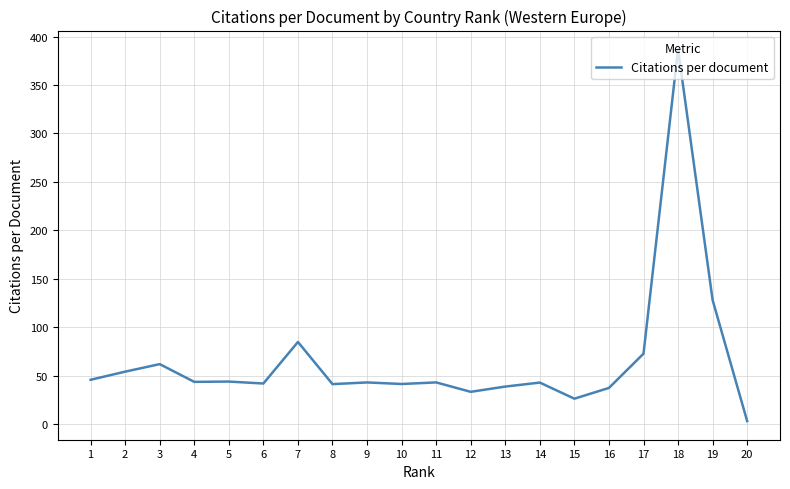

The value at 12 is 16.3. True or false?

False